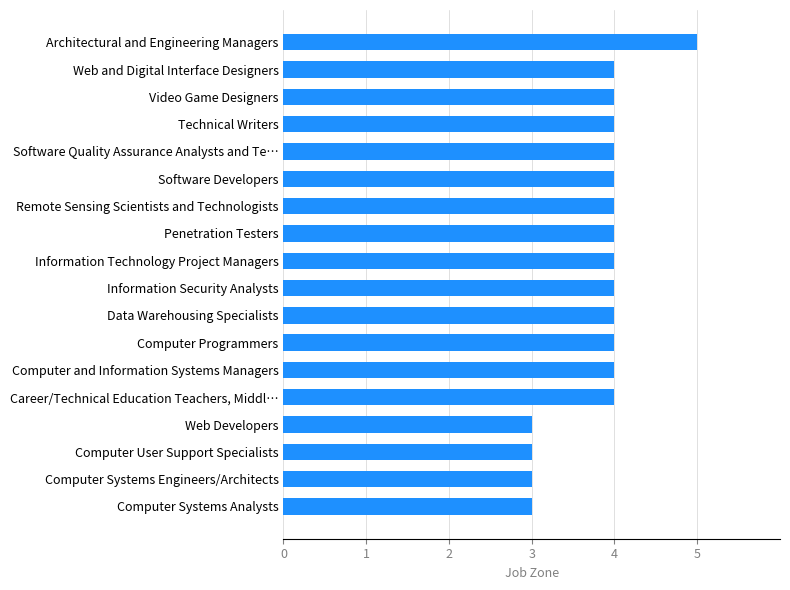

How many bars are there in total?

18